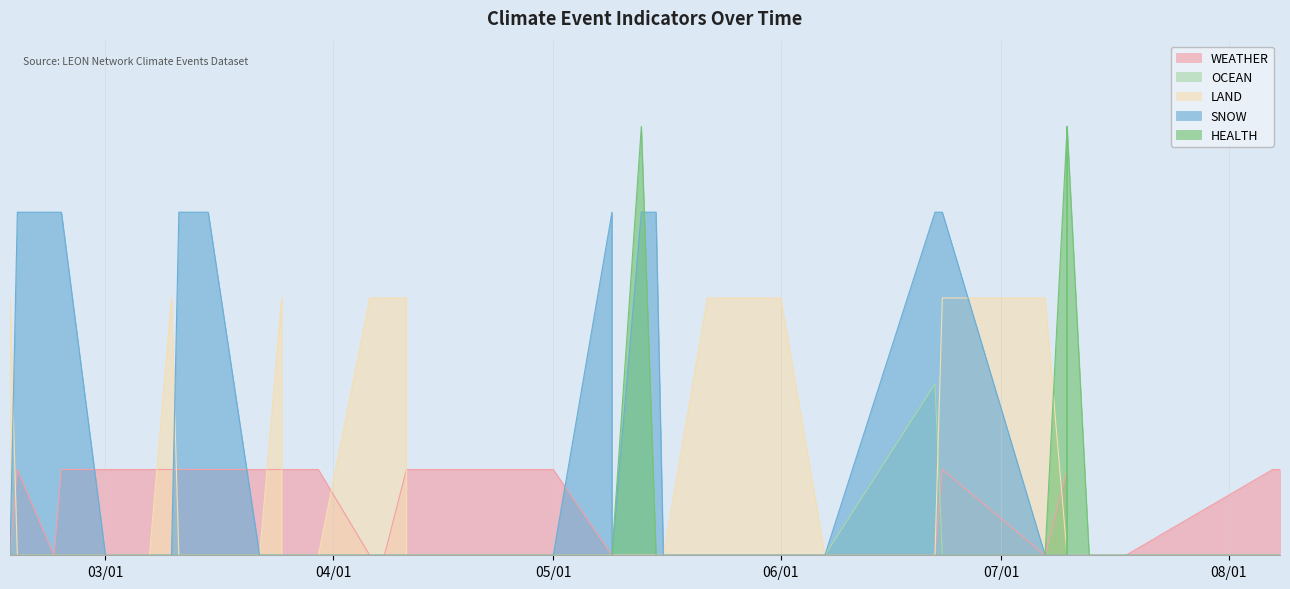

How many values in the HEALTH series exceed 0?

3